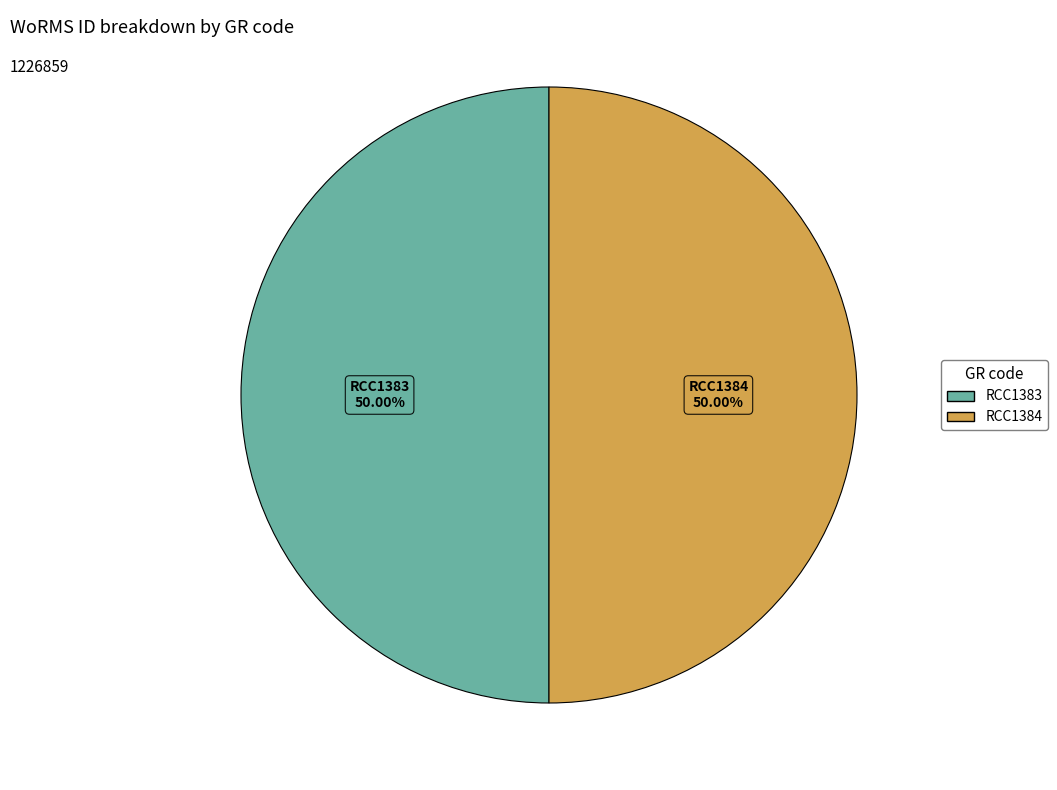

What is the total percentage of RCC1383 and RCC1384?

100.0%